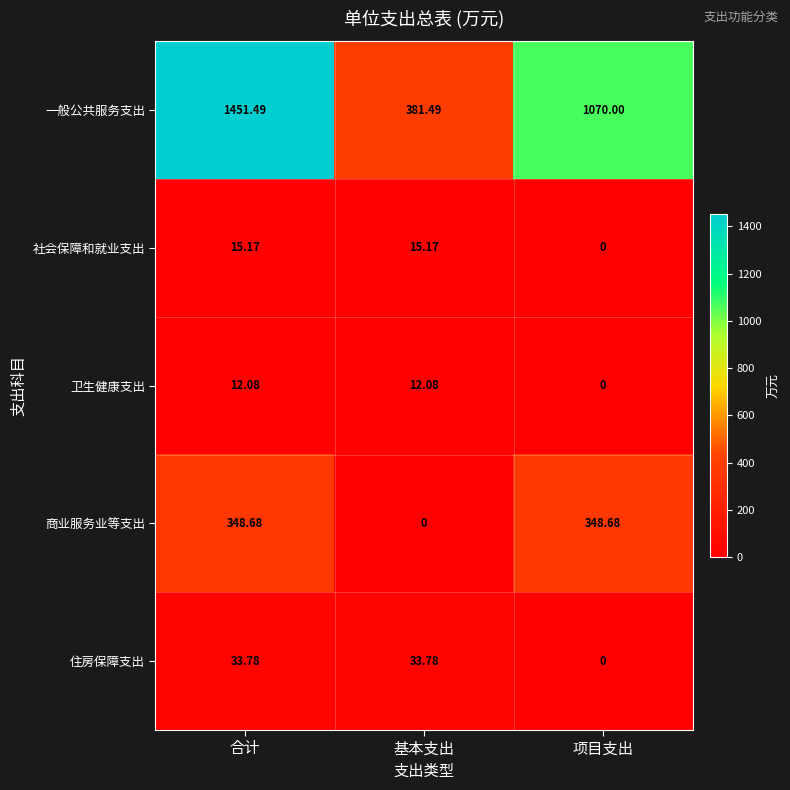

List the series in order of their peak value, highest first.

一般公共服务支出, 商业服务业等支出, 住房保障支出, 社会保障和就业支出, 卫生健康支出